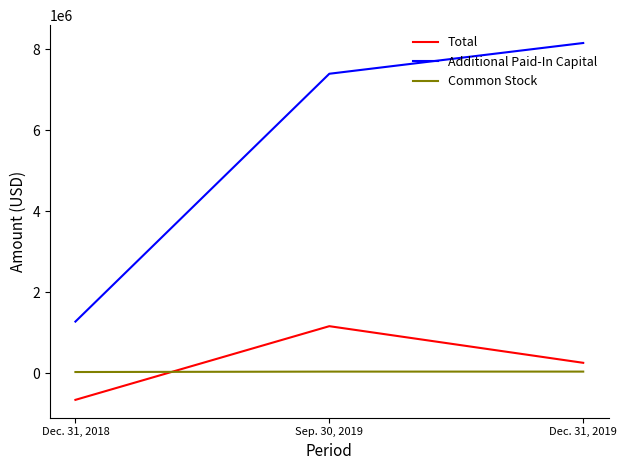

Which series changed the most between Dec. 31, 2018 and Sep. 30, 2019?

Additional Paid-In Capital